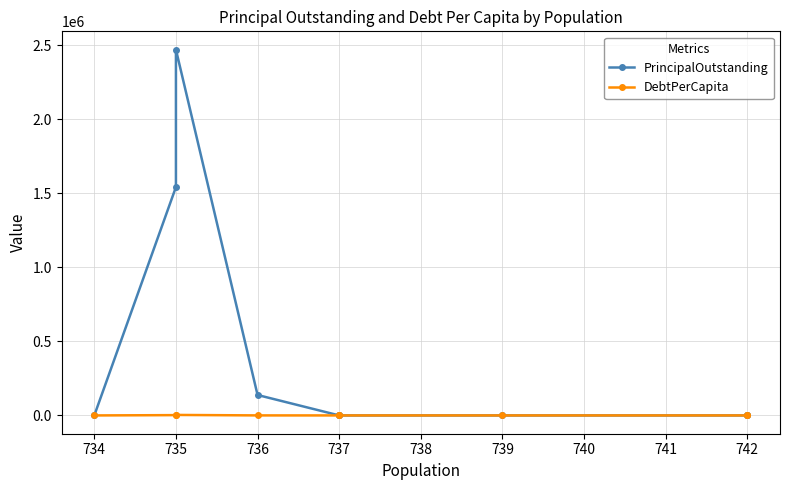

What are all the series names shown in the legend?

PrincipalOutstanding, DebtPerCapita